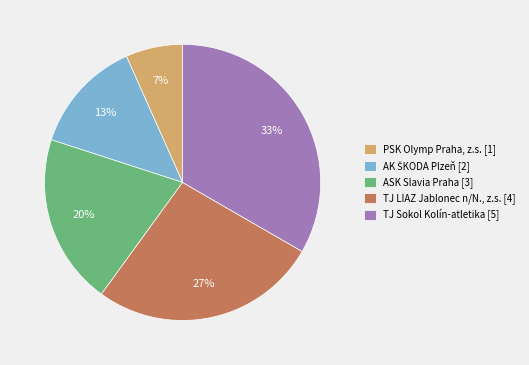

How many slices are in this pie chart?

5